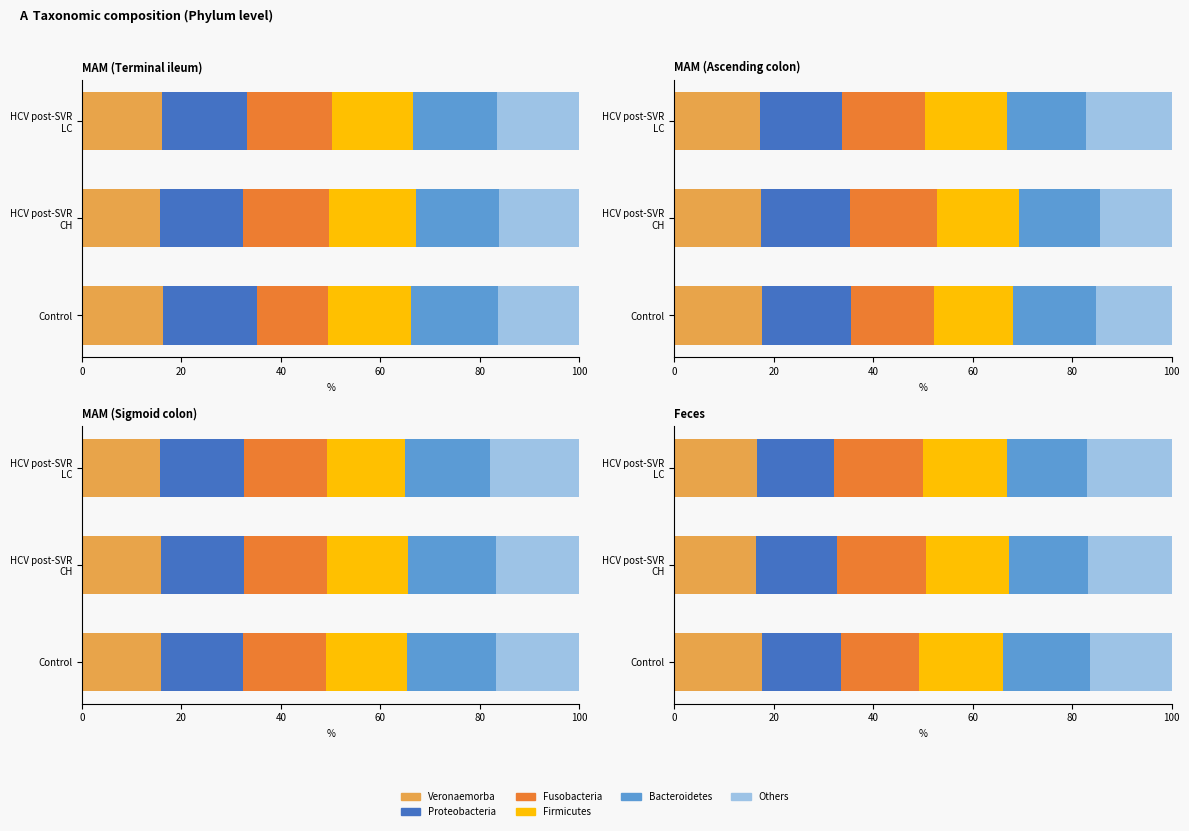

True or false: Firmicutes has a value of 16.8 at HCV post-SVR CH.

True